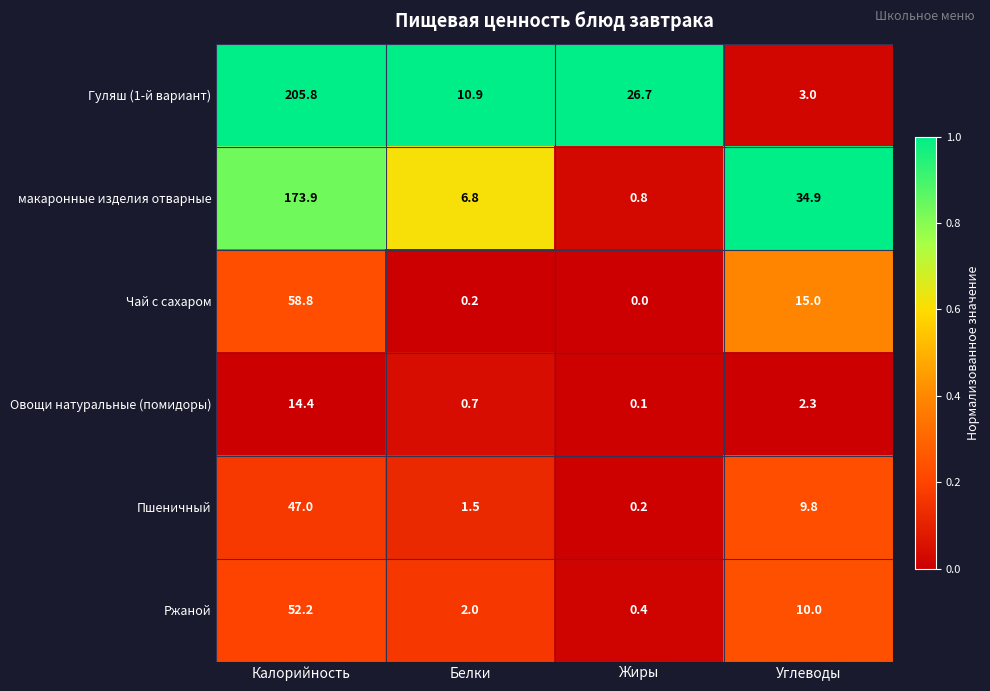

List the series in order of their peak value, highest first.

Гуляш (1-й вариант), макаронные изделия отварные, Чай с сахаром, Ржаной, Пшеничный, Овощи натуральные (помидоры)